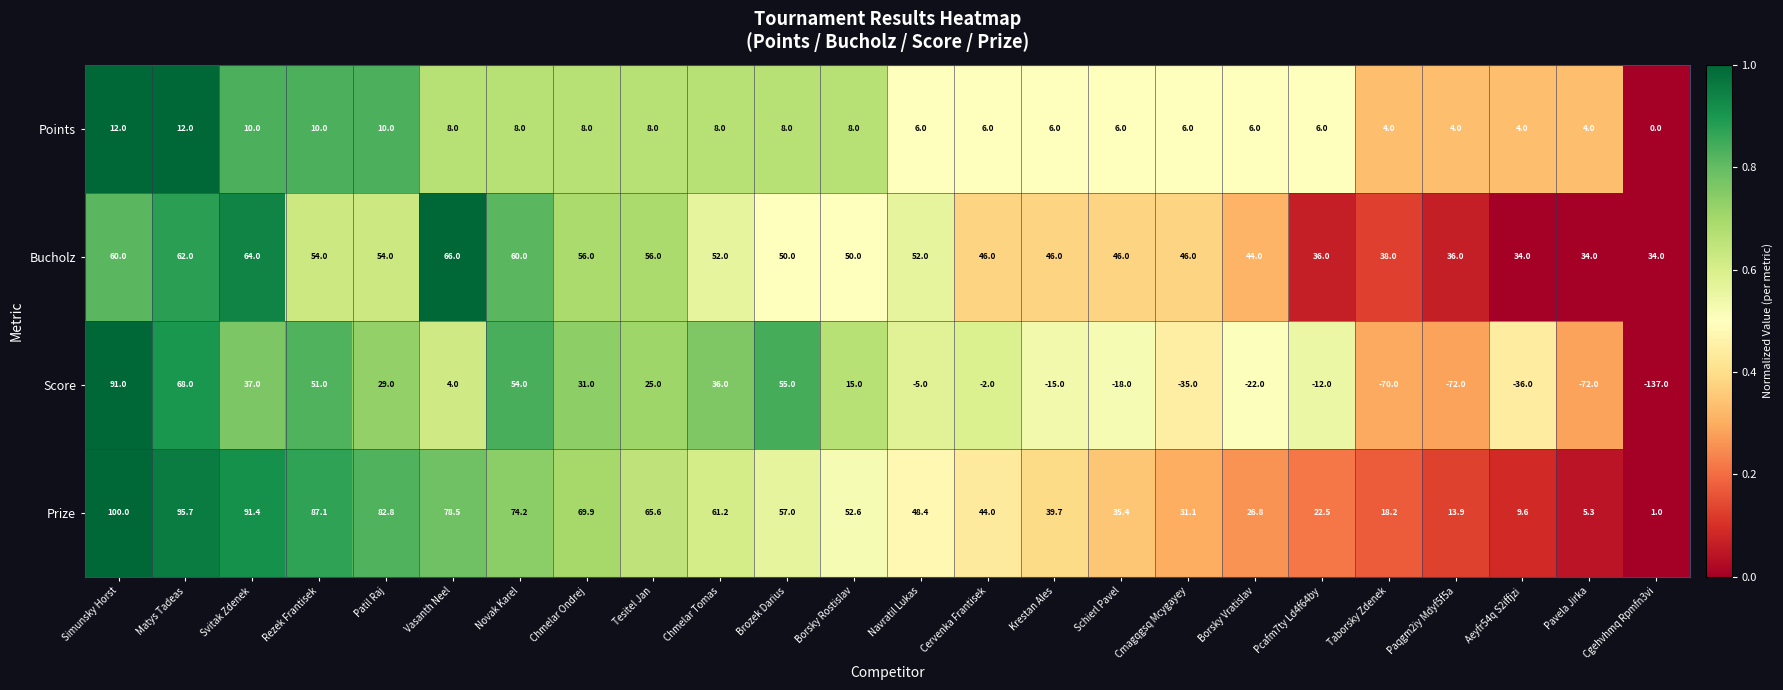

What is the approximate value of Points at Svitak Zdenek?

10.0